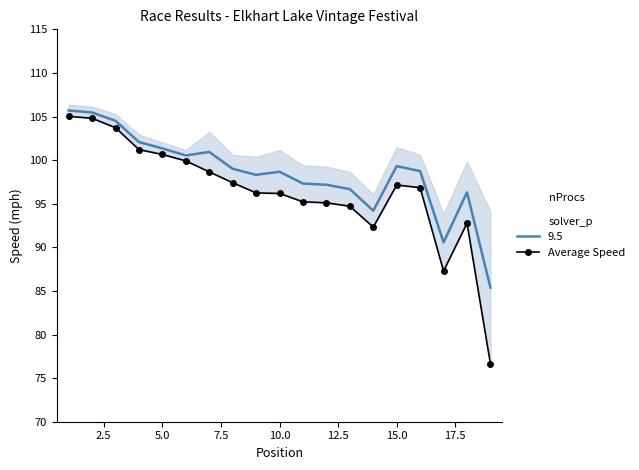

What is the average value?

96.4